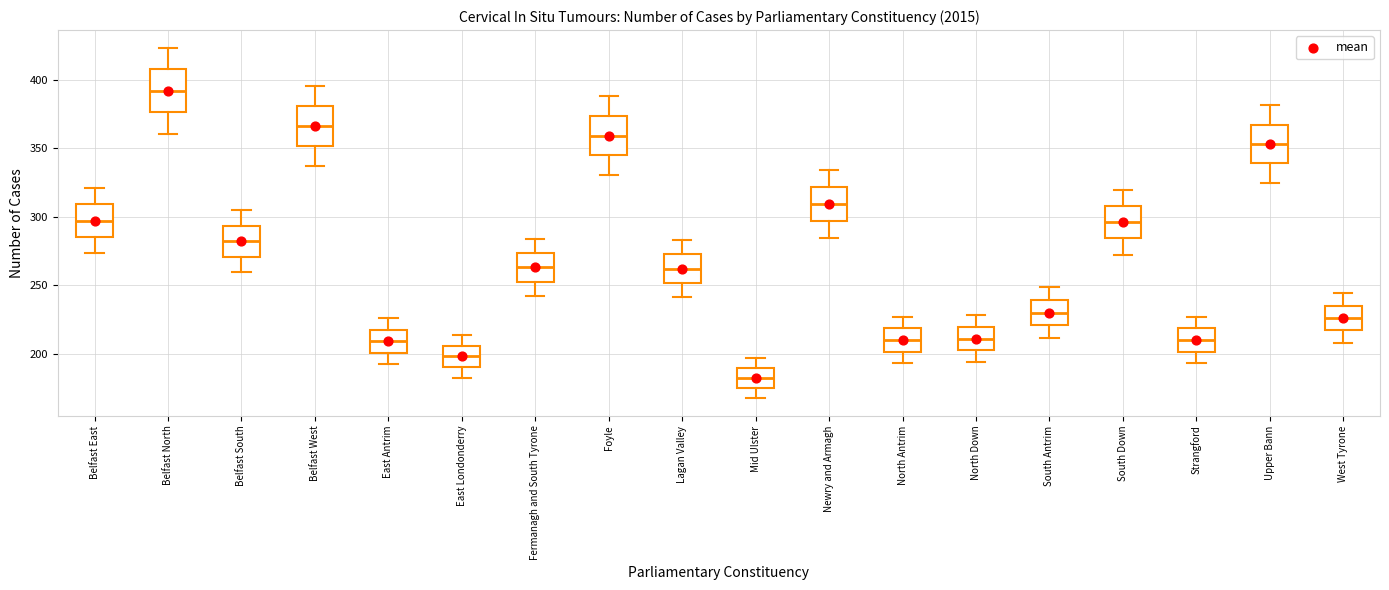

Which box's median line is the highest?

Belfast North